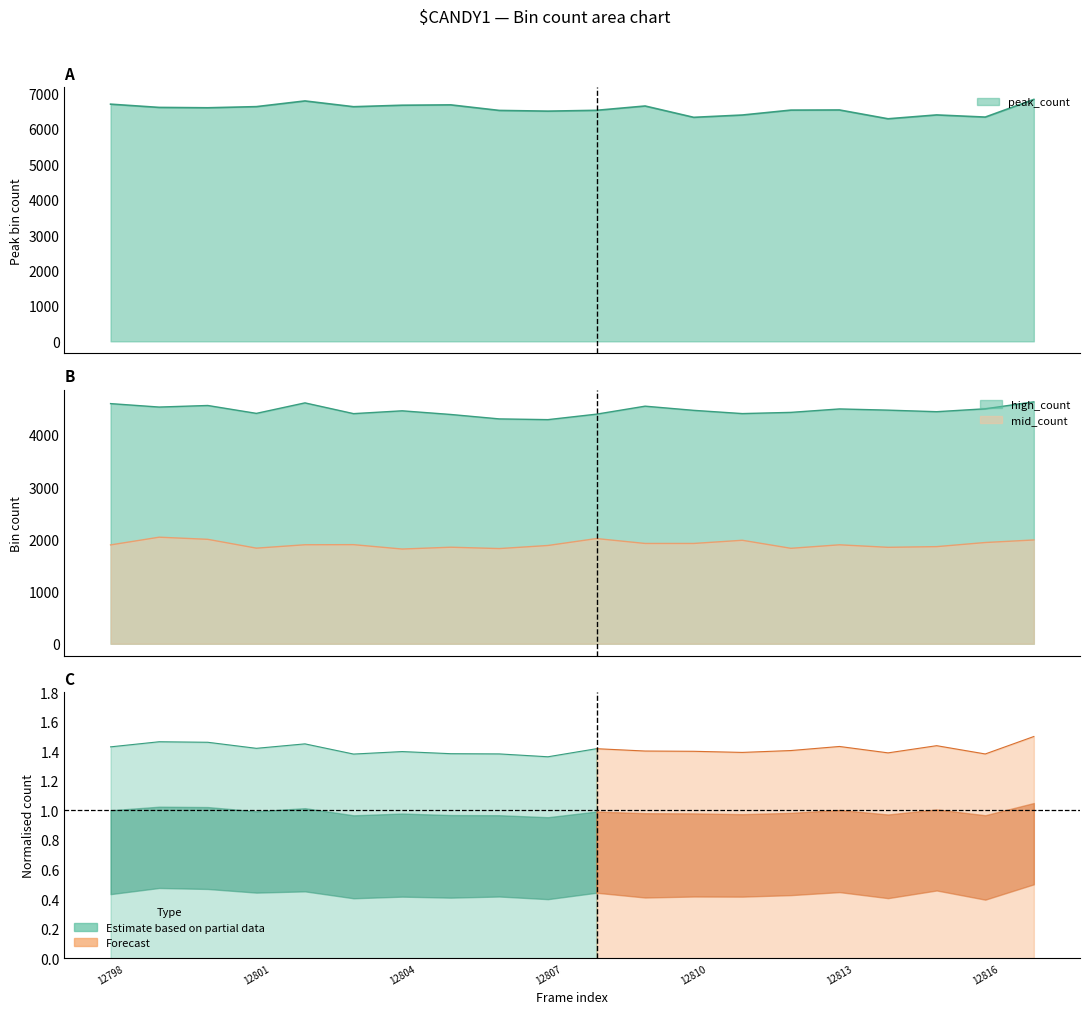

What is the sum of all mid_count values?

38123